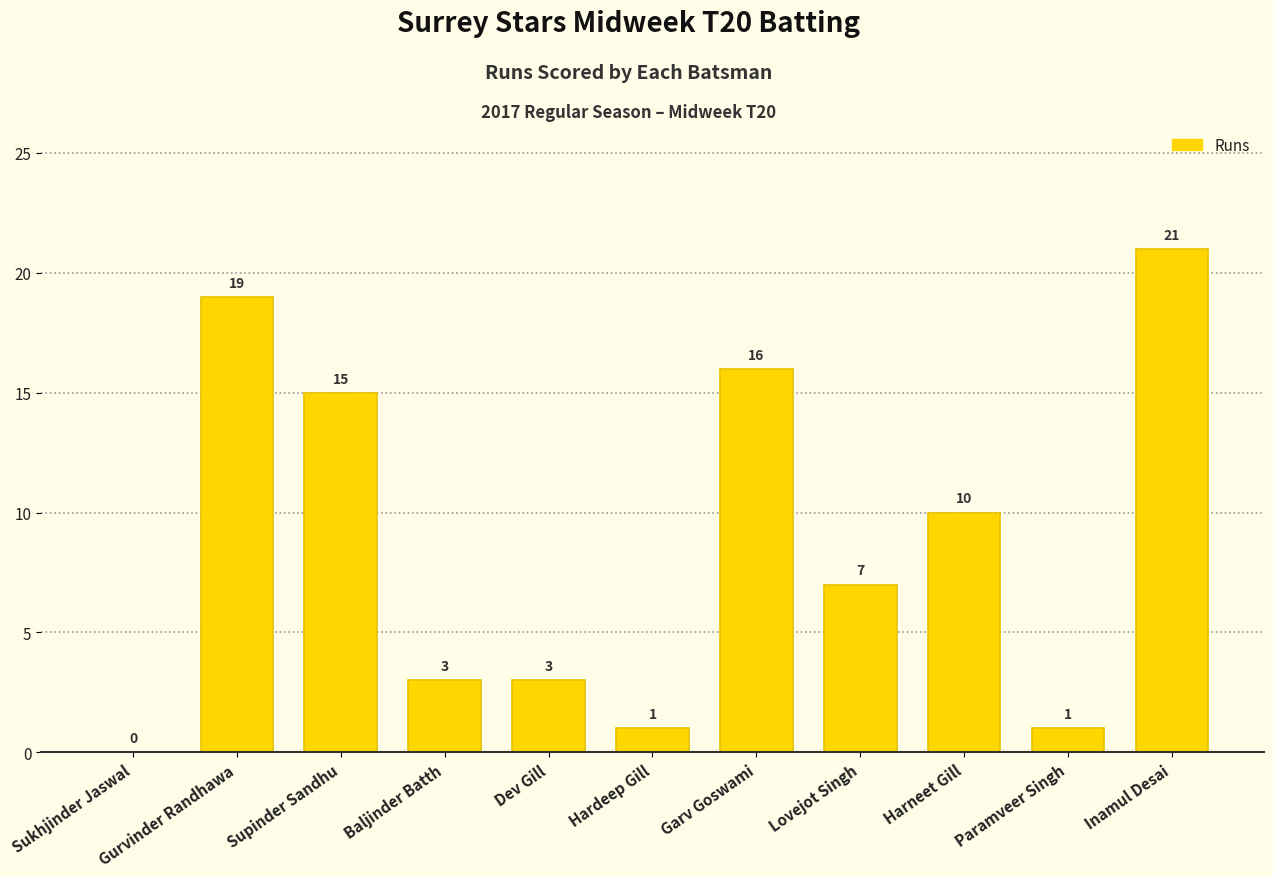

What is the maximum value shown in the chart?

21